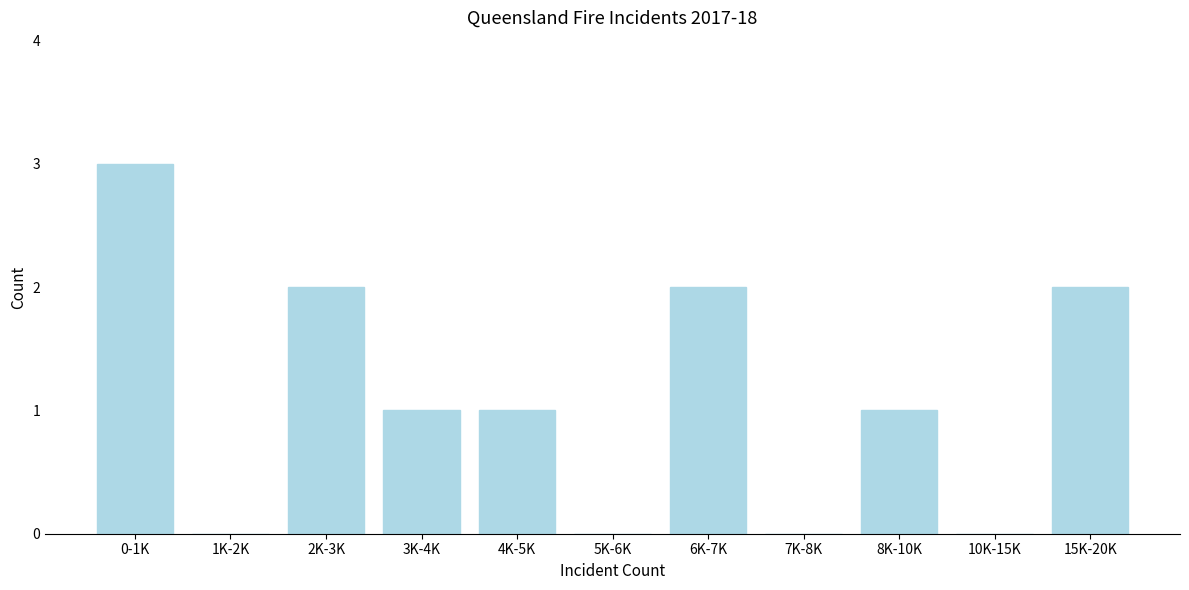

Reading left to right, what are all the values shown in this chart?

0-1K=3	1K-2K=0	2K-3K=2	3K-4K=1	4K-5K=1	5K-6K=0	6K-7K=2	7K-8K=0	8K-10K=1	10K-15K=0	15K-20K=2